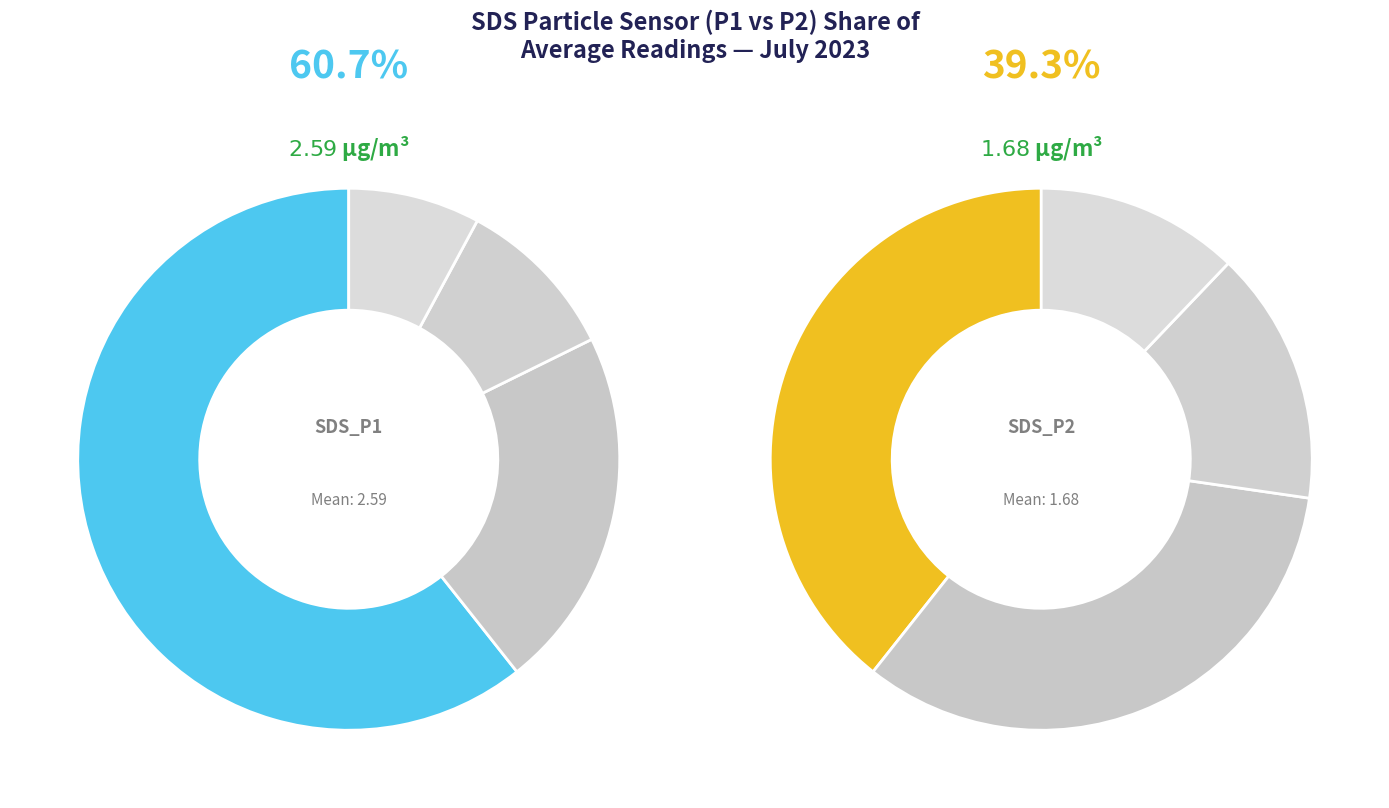

Which series has the widest spread of values?

SDS_P1